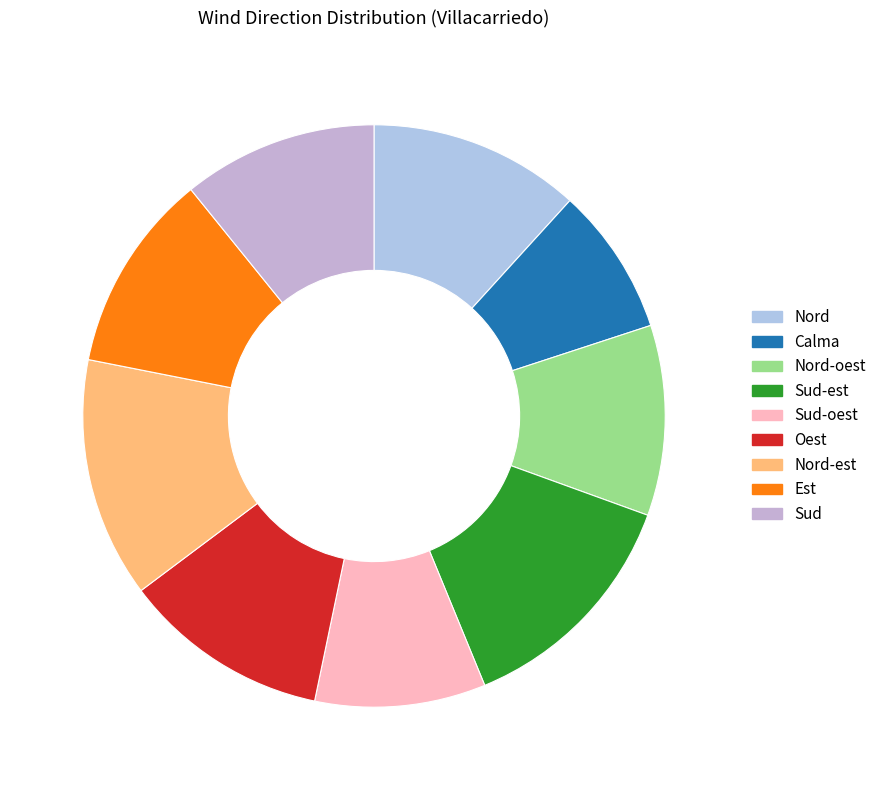

What percentage is the Sud-oest slice, to the nearest percent?

9%